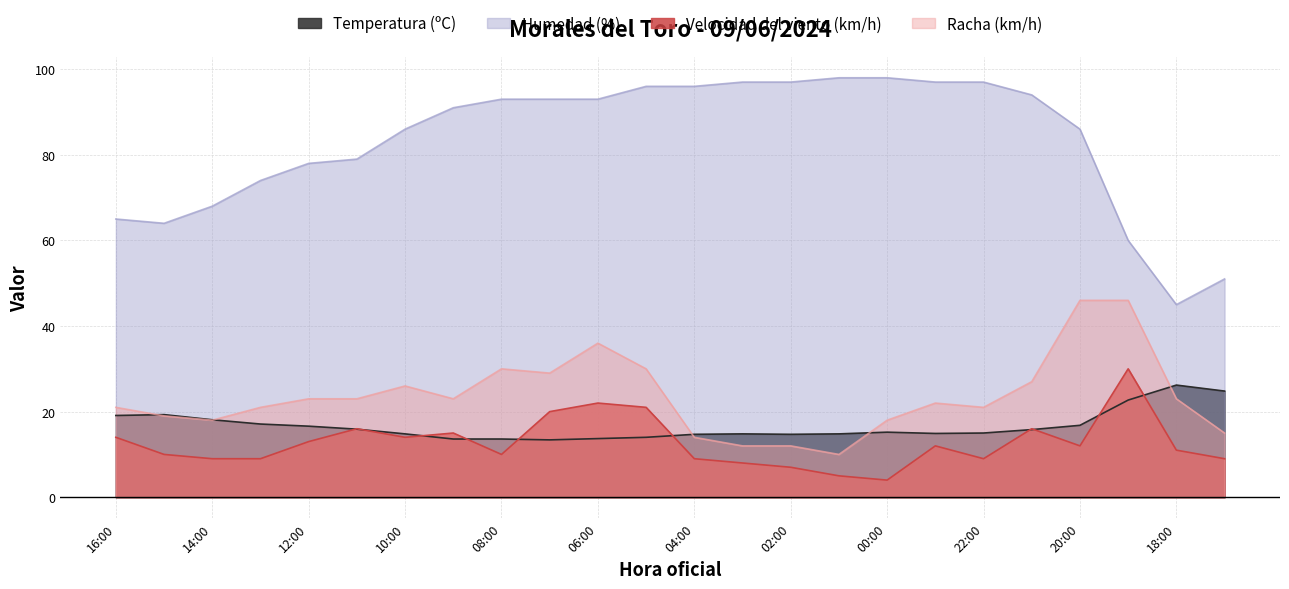

Is the value of Velocidad del viento (km/h) at 15:00 greater than the value of Temperatura (ºC) at 03:00?

No